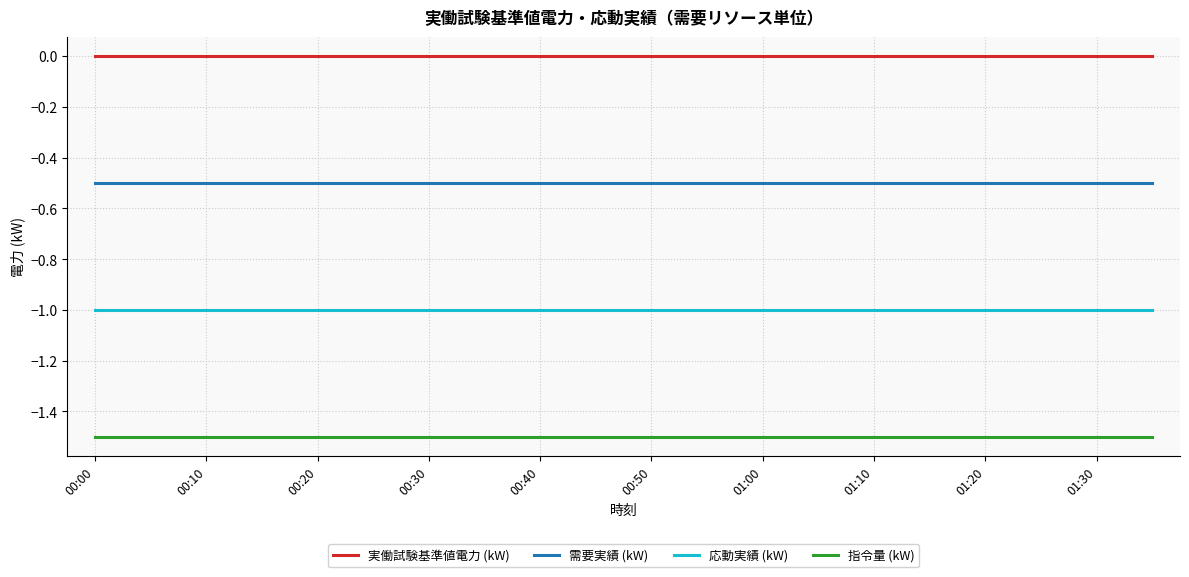

What is the sum of all 需要実績 (kW) values?

-10.0